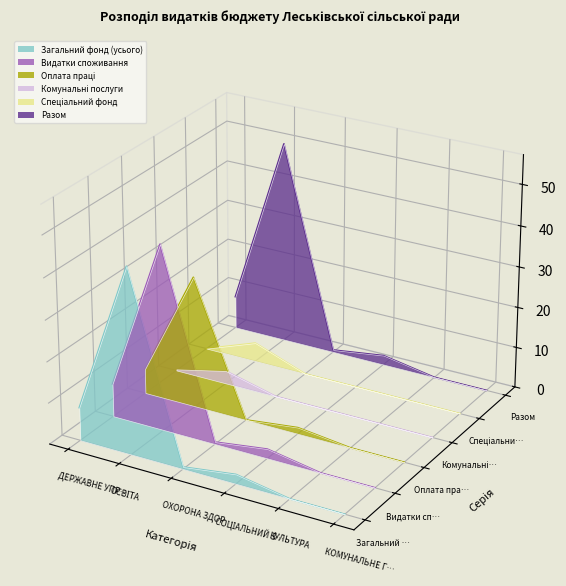

Rank the series by their maximum value, from lowest to highest.

Комунальні послуги, Спеціальний фонд, Оплата праці, Загальний фонд (усього), Видатки споживання, Разом